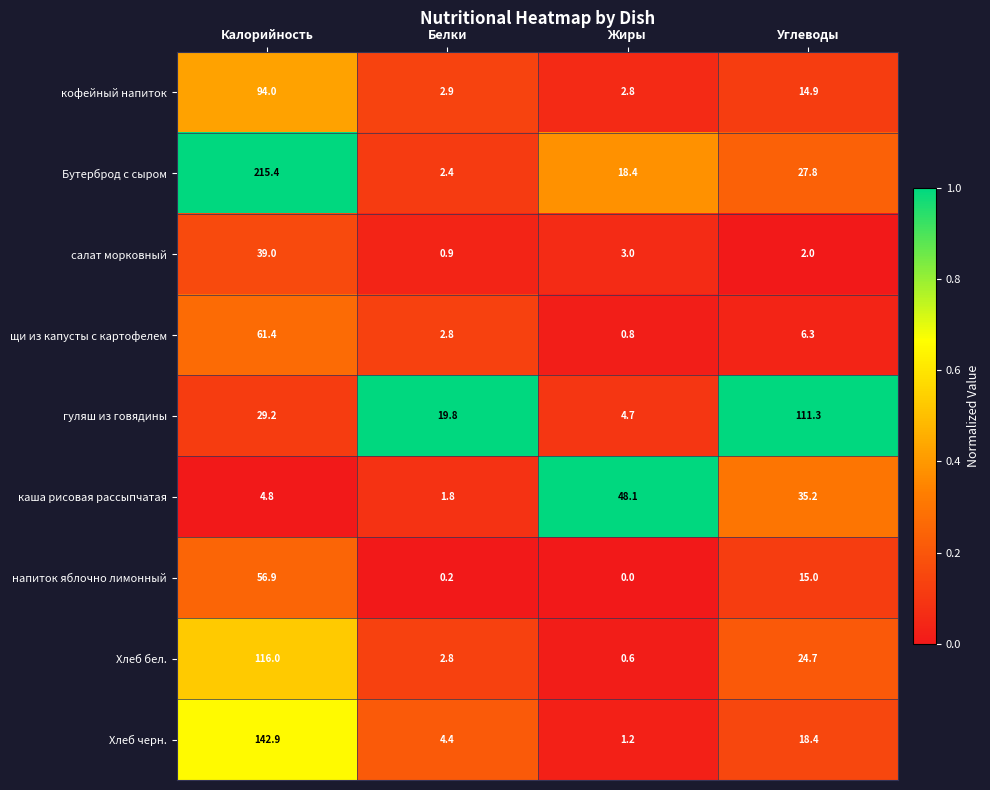

What is the difference between the second highest and minimum values in the щи из капусты с картофелем series?

5.5